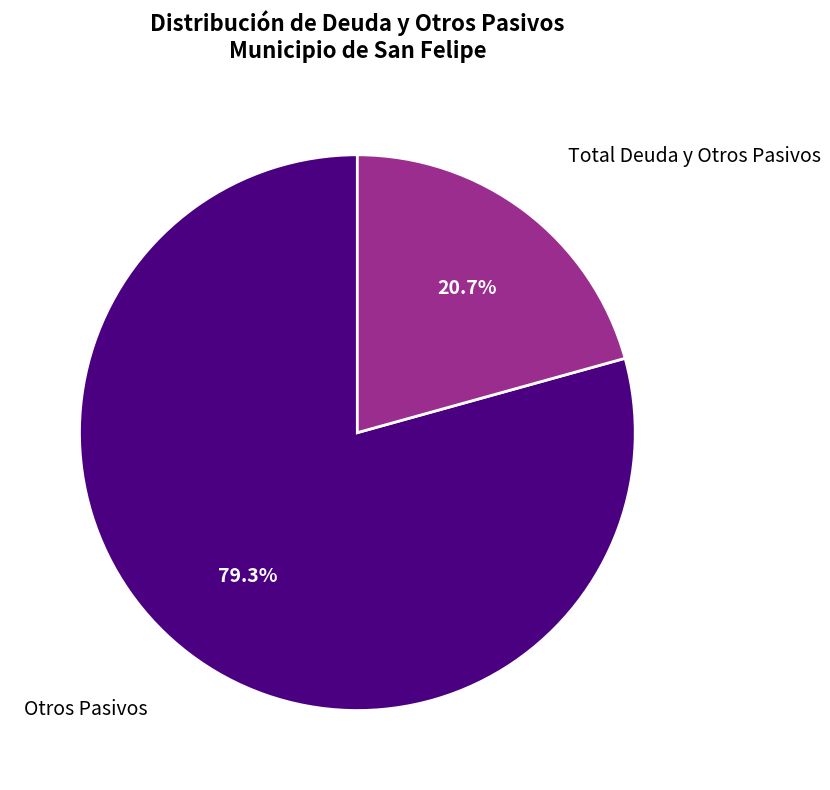

Approximately how many times larger is the value at Total Deuda y Otros Pasivos compared to Otros Pasivos?

0.3